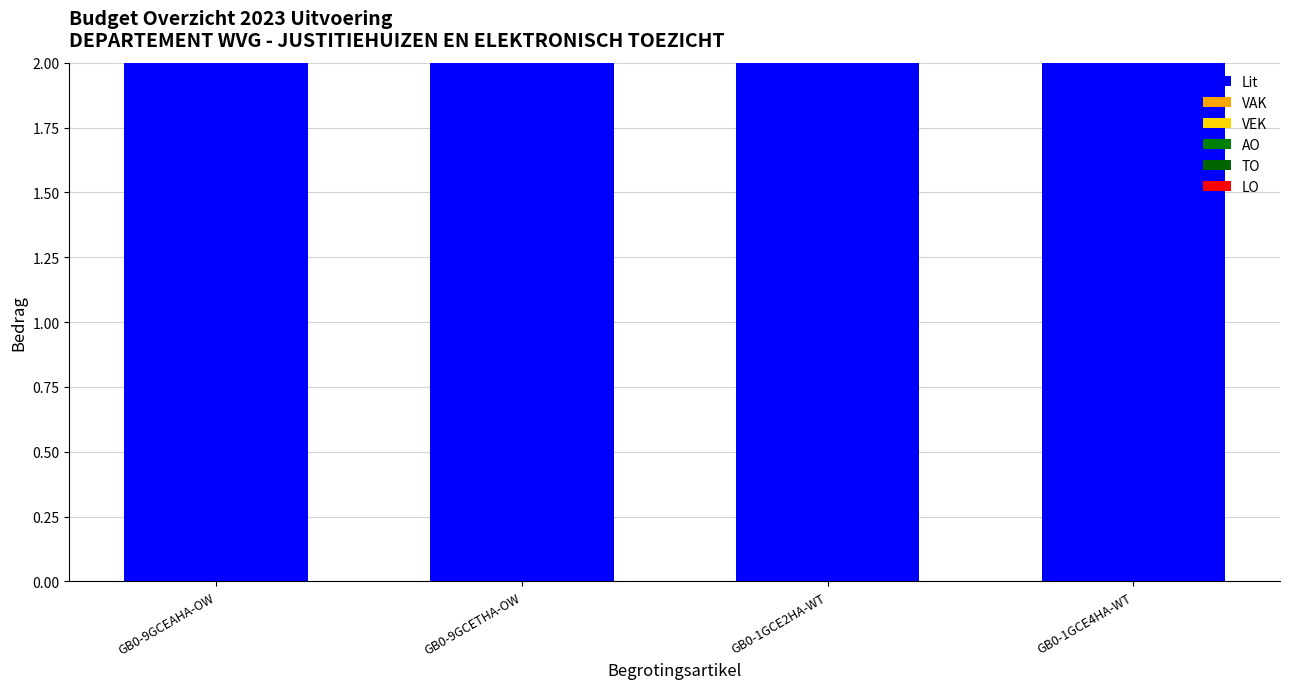

Is it true that AO equals 0 at GB0-1GCE4HA-WT?

True